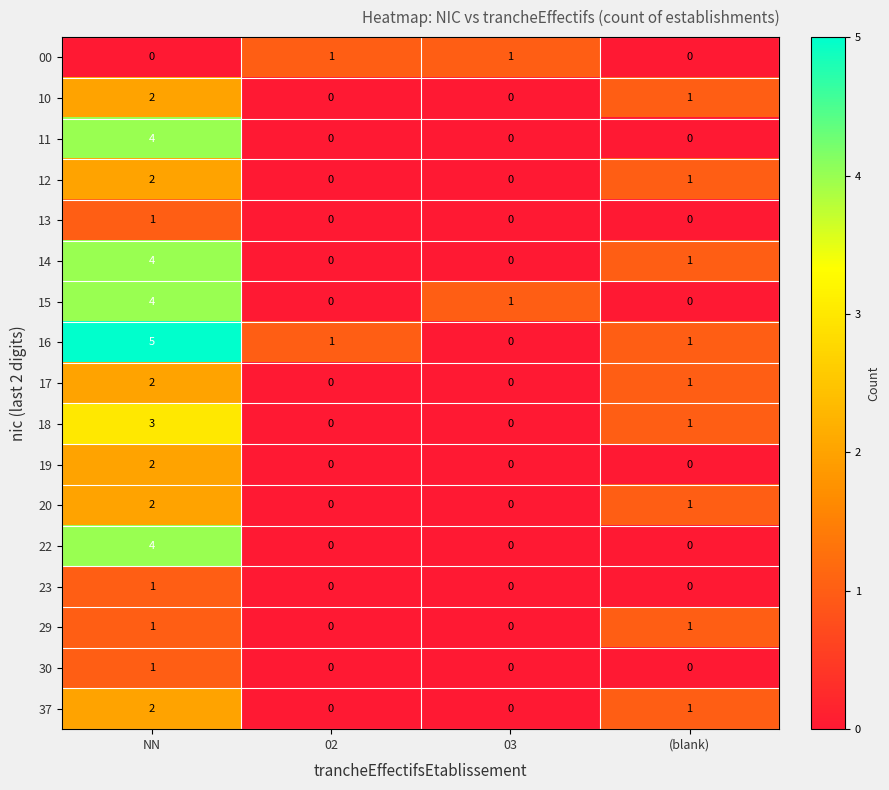

Which series has the largest range (max minus min)?

16